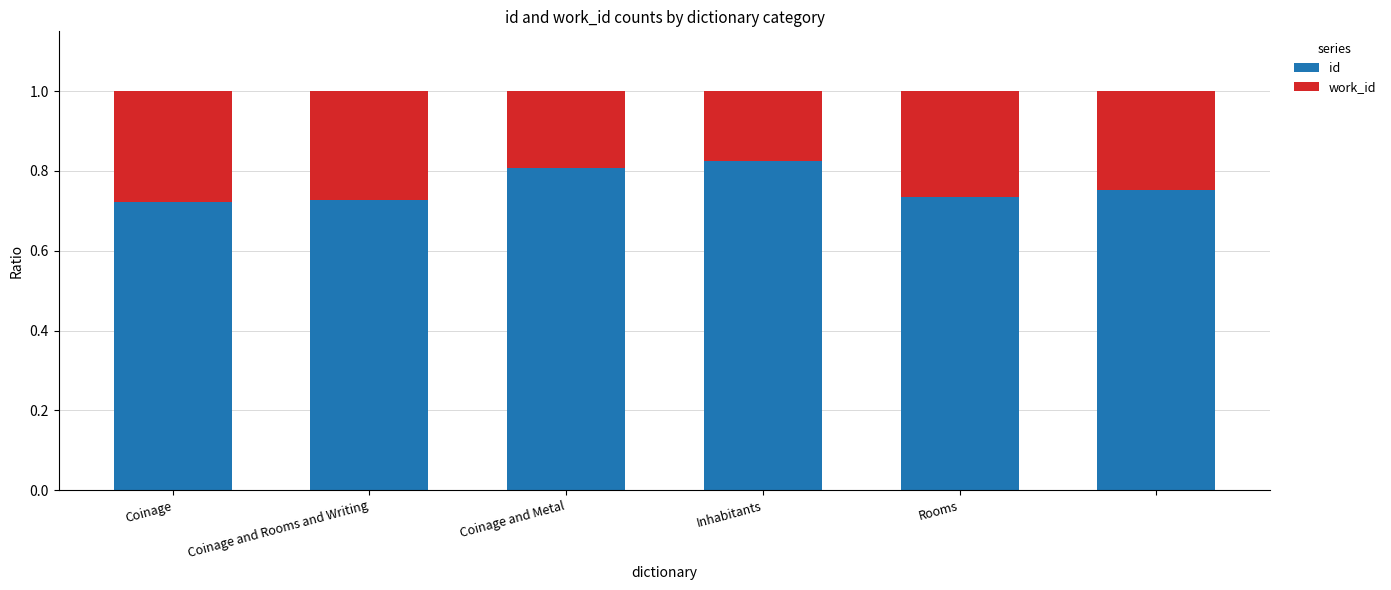

Count the id values in the range 0 to 1.

6